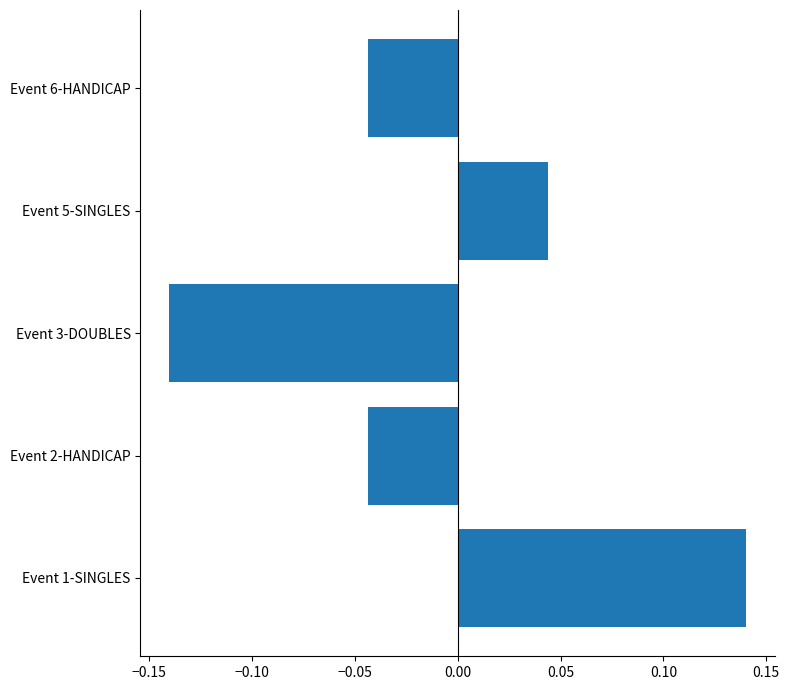

Which category has the lowest value across all series?

Event 3-DOUBLES